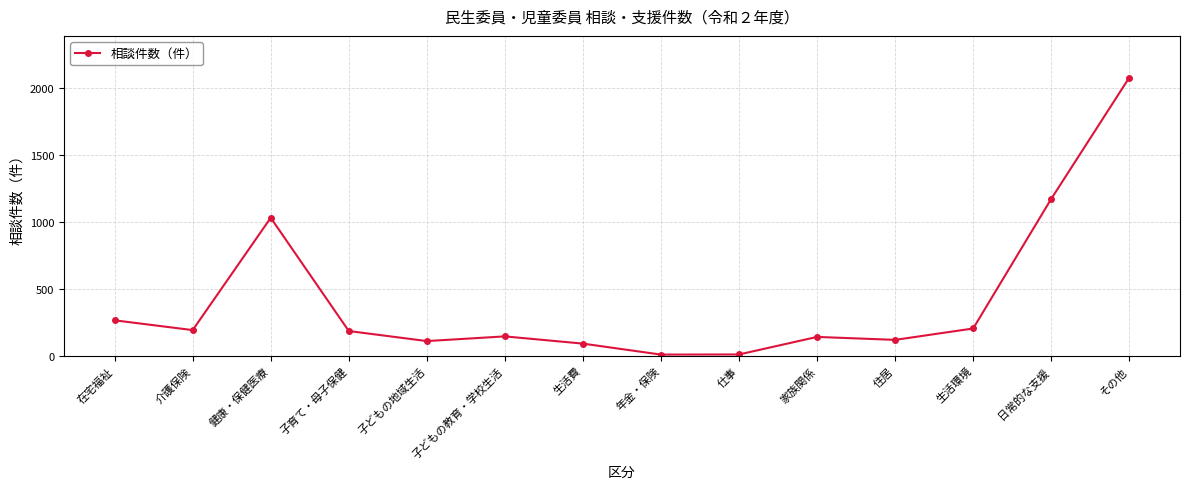

What is the value of the 12th point from the left?

203